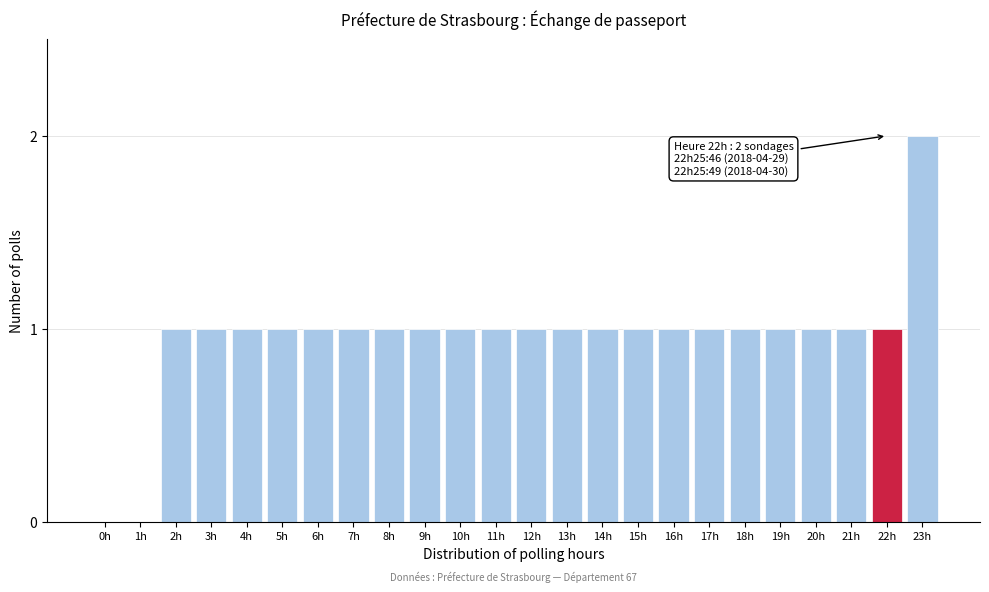

Reading left to right, extract all data points from this chart.

0h=0	1h=0	2h=1	3h=1	4h=1	5h=1	6h=1	7h=1	8h=1	9h=1	10h=1	11h=1	12h=1	13h=1	14h=1	15h=1	16h=1	17h=1	18h=1	19h=1	20h=1	21h=1	22h=1	23h=2